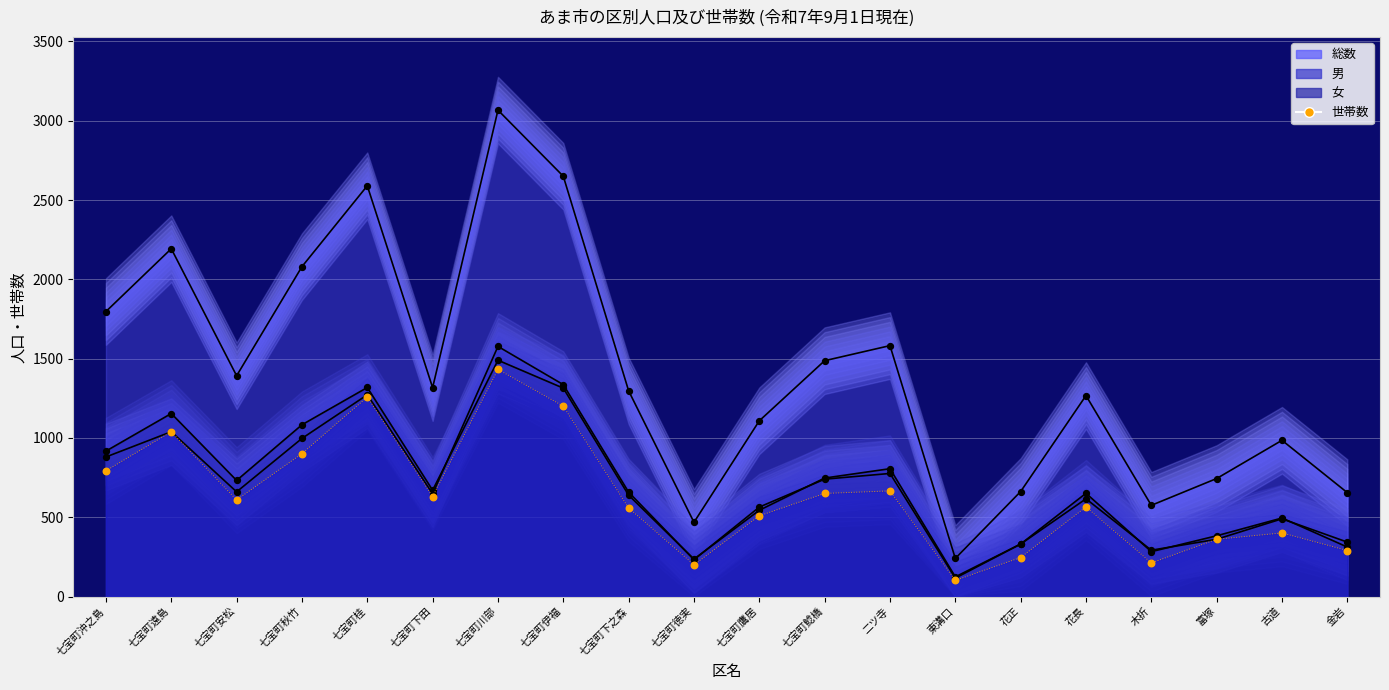

Between 七宝町安松 and 花長, which is larger?

七宝町安松